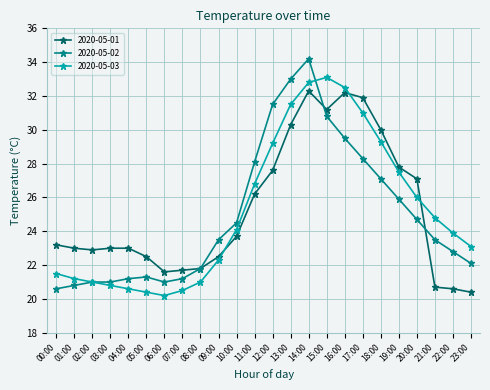

Reading right to left, extract all data points from this chart.

2020-05-01: 20.4	20.6	20.7	27.1	27.8	30.0	31.9	32.2	31.2	32.3	30.3	27.6	26.2	23.7	22.5	21.8	21.7	21.6	22.5	23.0	23.0	22.9	23.0	23.2
2020-05-02: 22.1	22.8	23.5	24.7	25.9	27.1	28.3	29.5	30.8	34.2	33.0	31.5	28.1	24.5	23.5	21.8	21.2	21.0	21.3	21.2	21.0	21.0	20.8	20.6
2020-05-03: 23.1	23.9	24.8	26.0	27.5	29.3	31.0	32.5	33.1	32.8	31.5	29.2	26.8	24.1	22.3	21.0	20.5	20.2	20.4	20.6	20.8	21.0	21.2	21.5